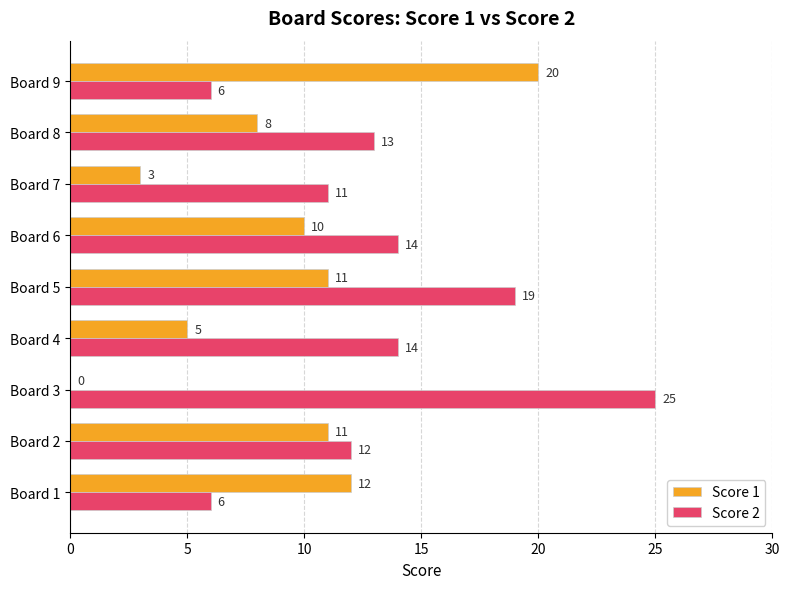

How many categories are shown in the chart?

9